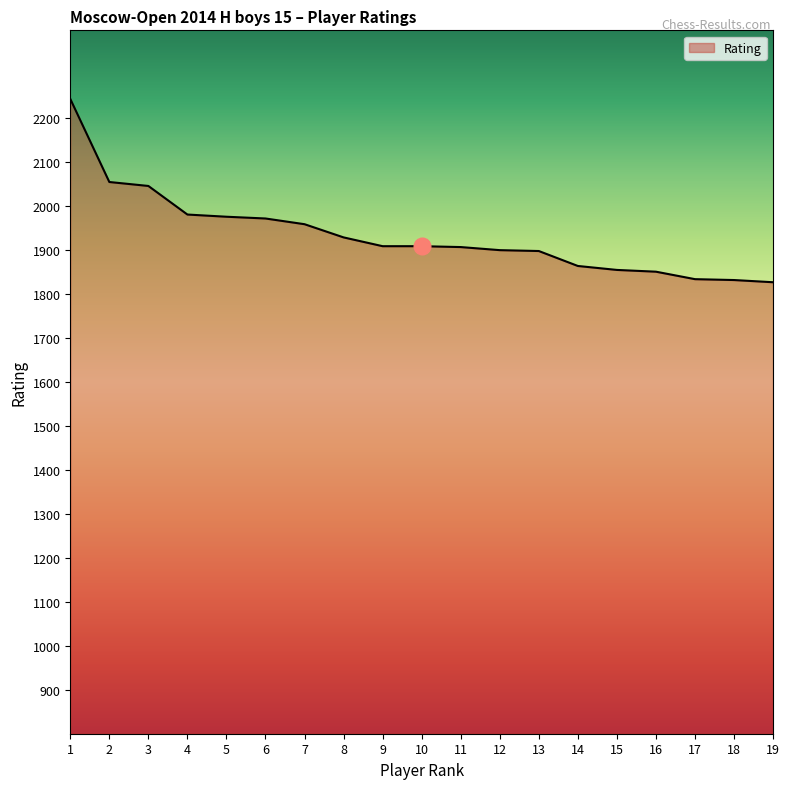

What is the difference between the maximum and minimum values?

417